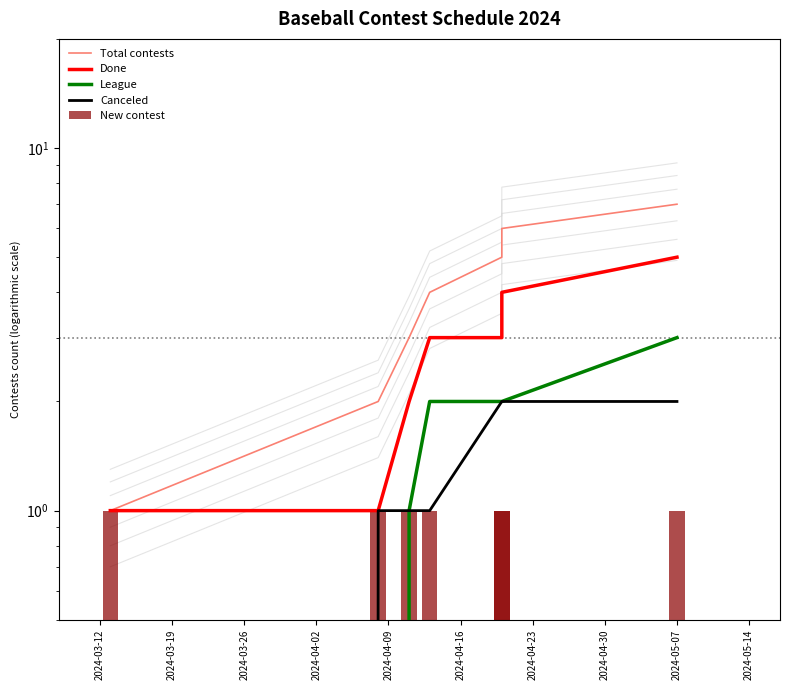

List the series in order of their peak value, lowest first.

New contest, Canceled, League, Done, Total contests